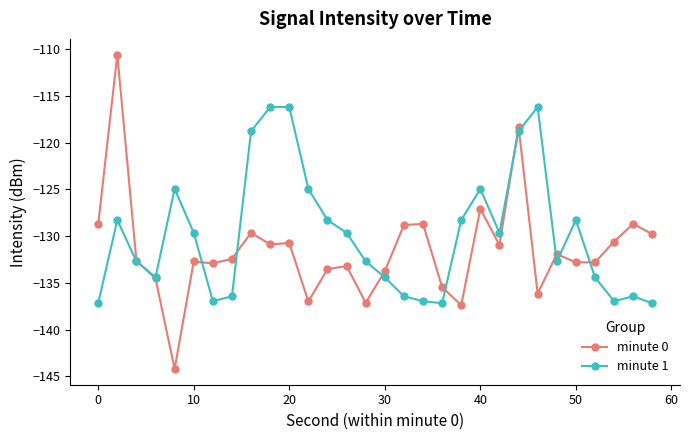

What is the value of the minute 0 point at the 16th from the left?

-133.8